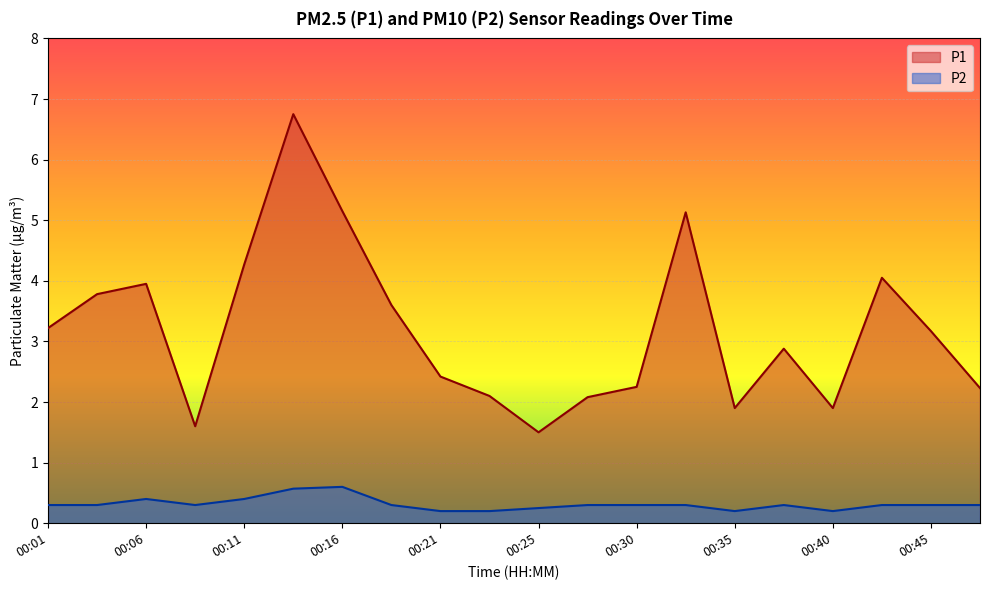

At which category does the chart reach its peak across all series?

00:13